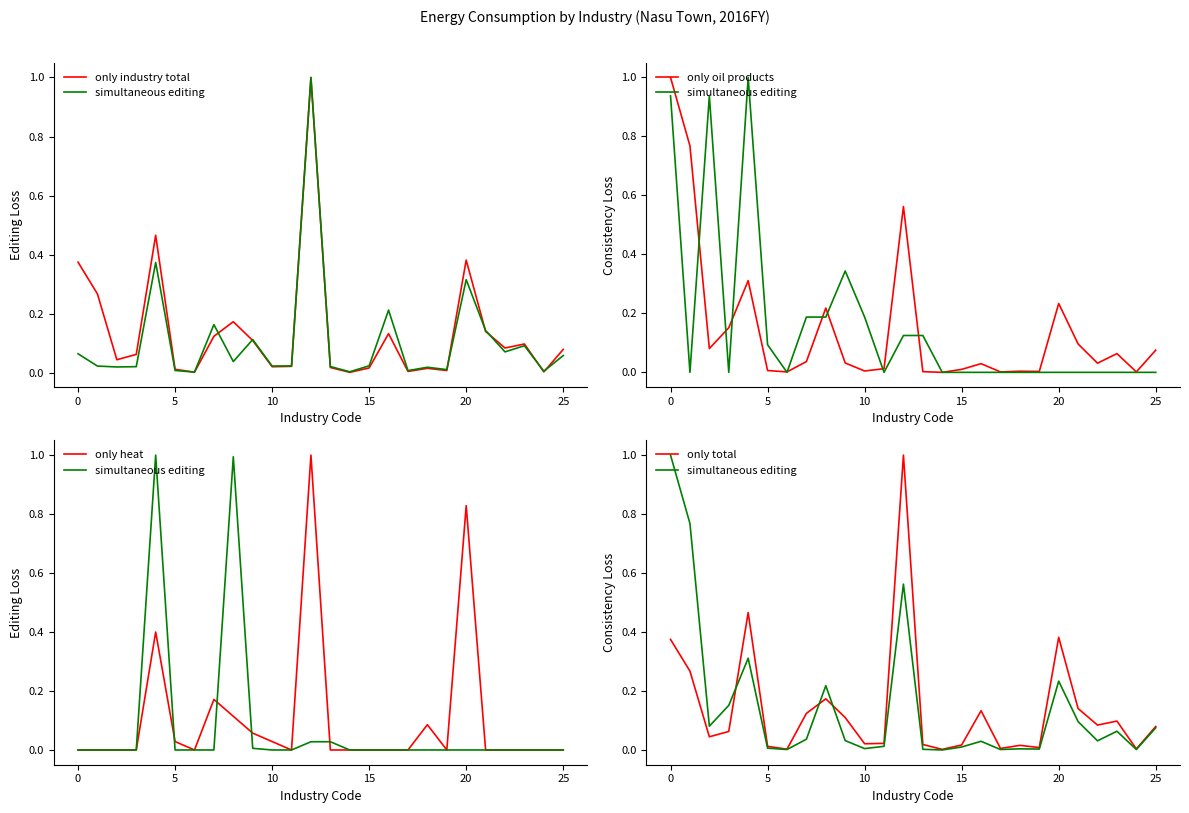

Rank the series at 24 from lowest to highest value.

only heat, simultaneous editing, only oil products, only industry total, only total